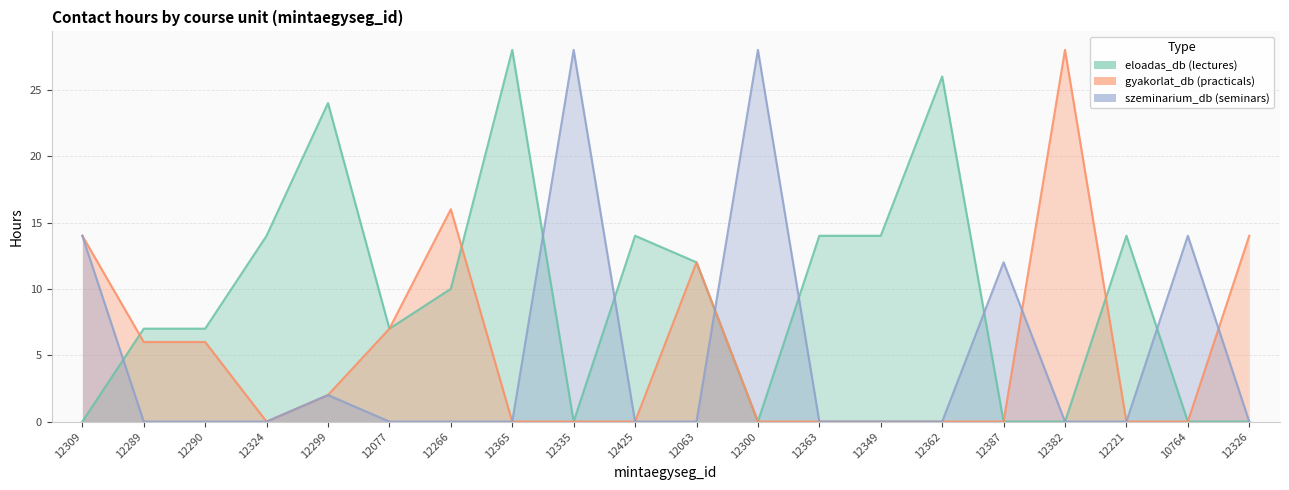

Between which two adjacent categories do gyakorlat_db and eloadas_db first intersect?

12309 and 12289